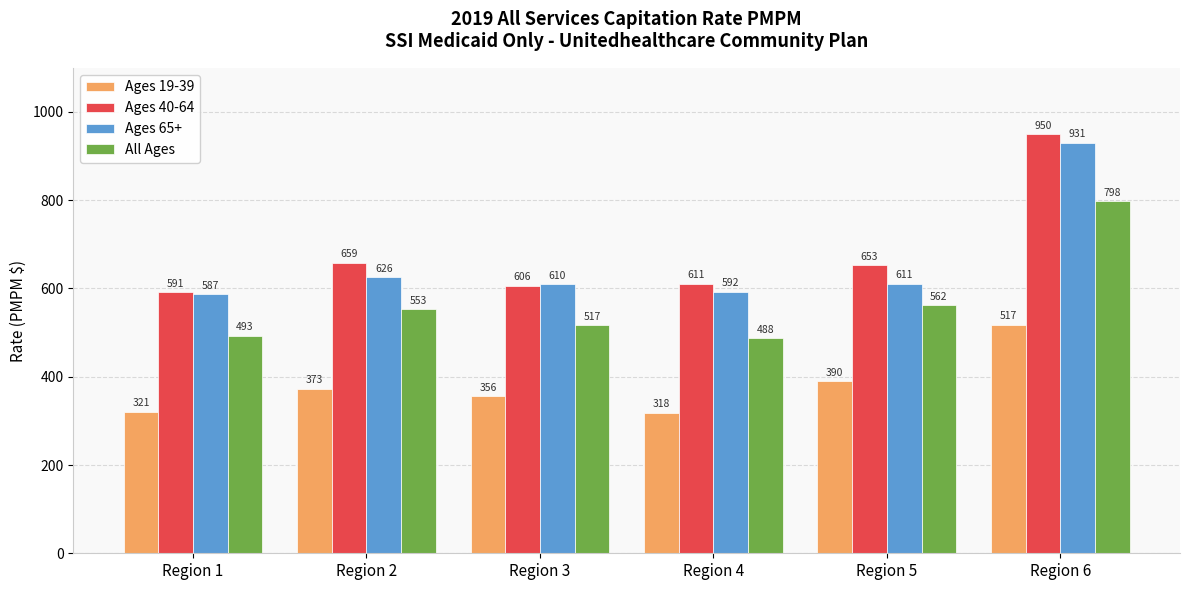

The Ages 65+ series shows 330.9 at Region 2. True or false?

False